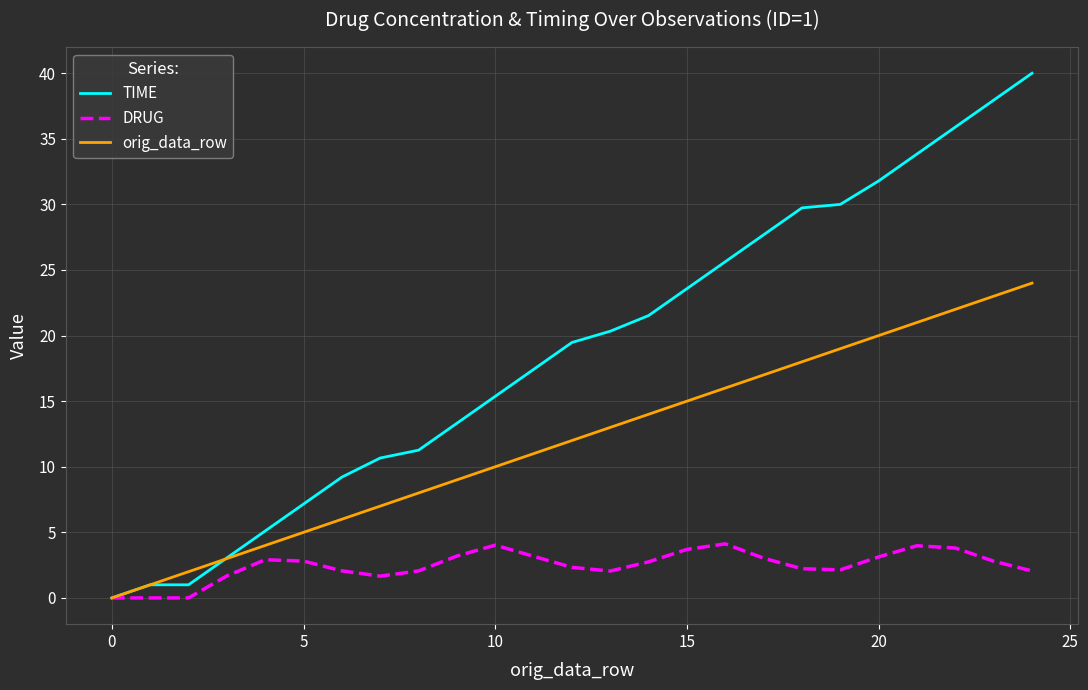

Which series has the largest total across all categories?

TIME